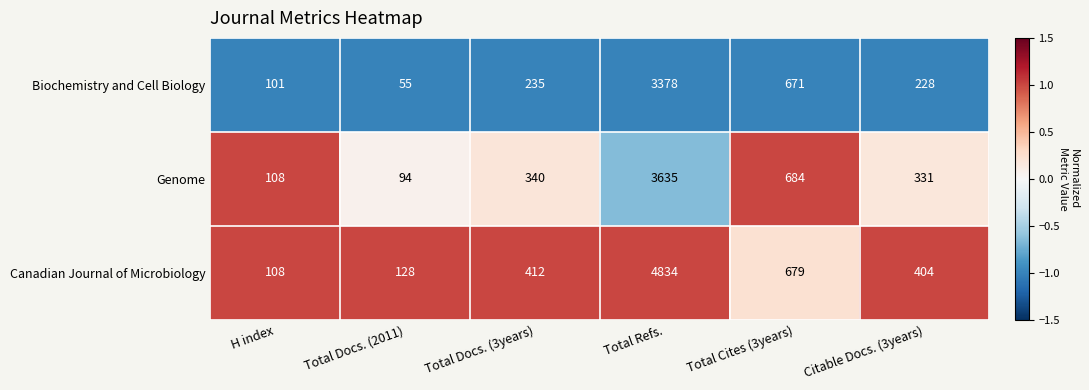

How many series are shown in this chart?

3